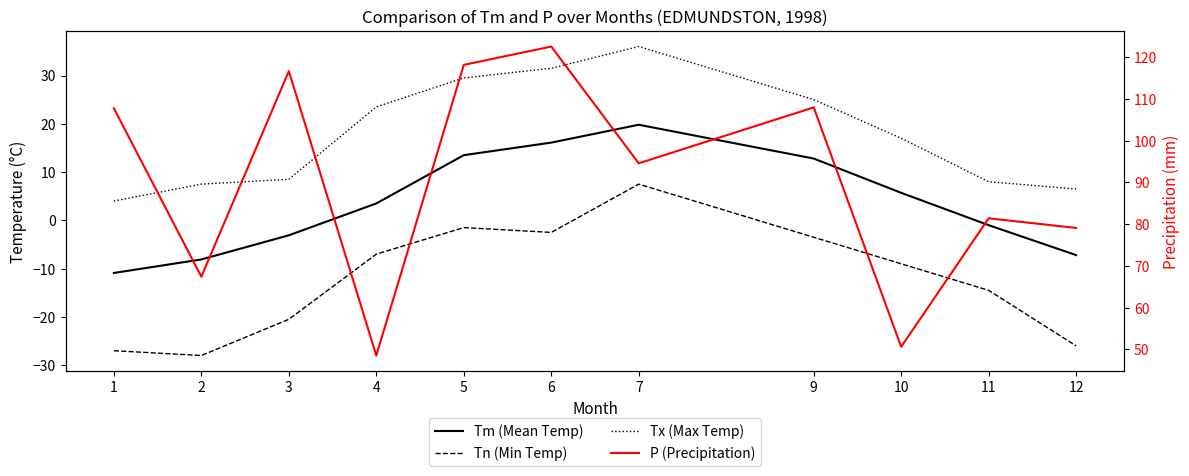

Where is the first local maximum for P (Precipitation)?

3